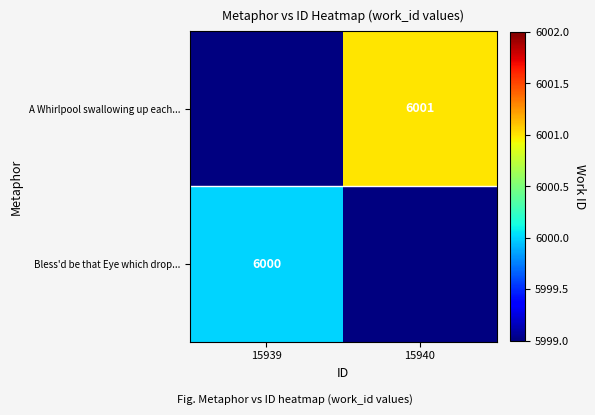

Is it true that A Whirlpool swallowing up each... equals 3643 at 15940?

False